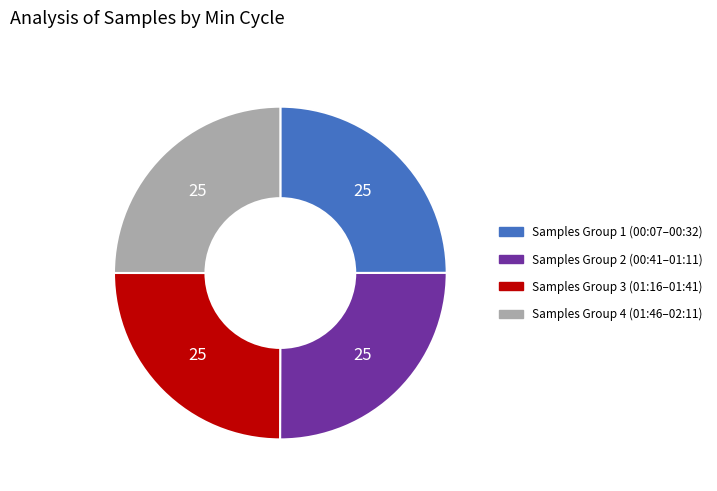

Approximately how many times larger is the value at Samples Group 3 (01:16–01:41) compared to Samples Group 4 (01:46–02:11)?

1.0